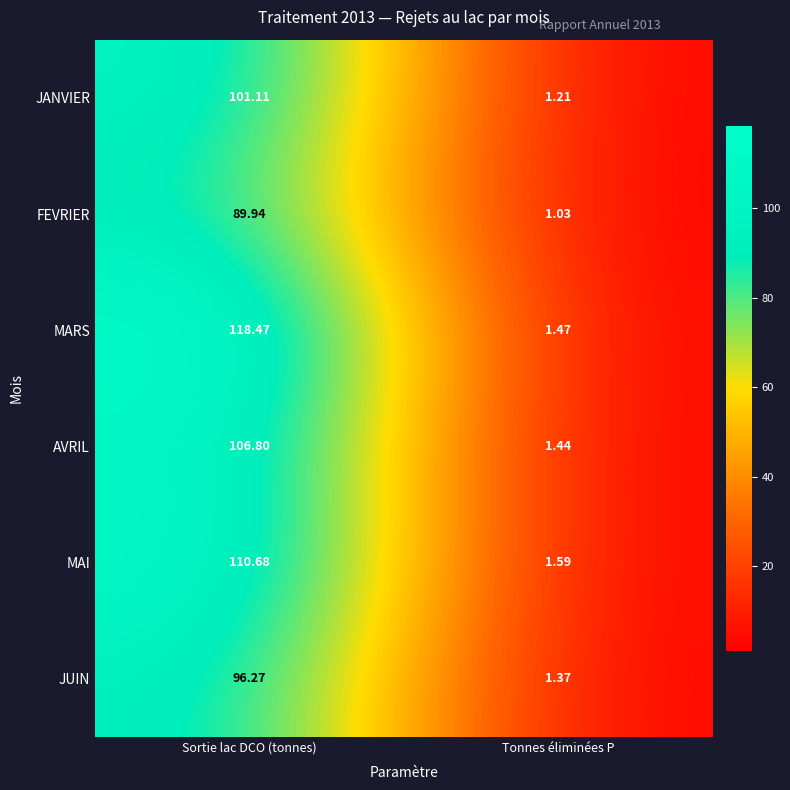

Rank the series at Sortie lac DCO (tonnes) from lowest to highest value.

FEVRIER, JUIN, JANVIER, AVRIL, MAI, MARS